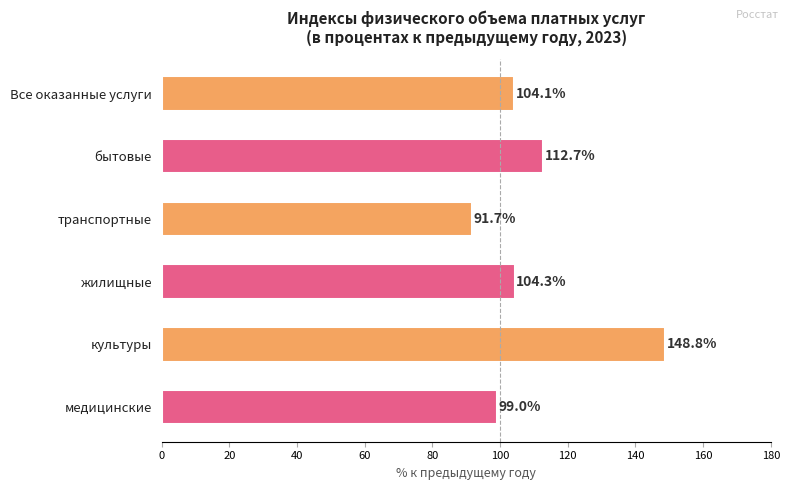

Is the value of бытовые at 2013 greater than the value of жилищные at 2019?

No